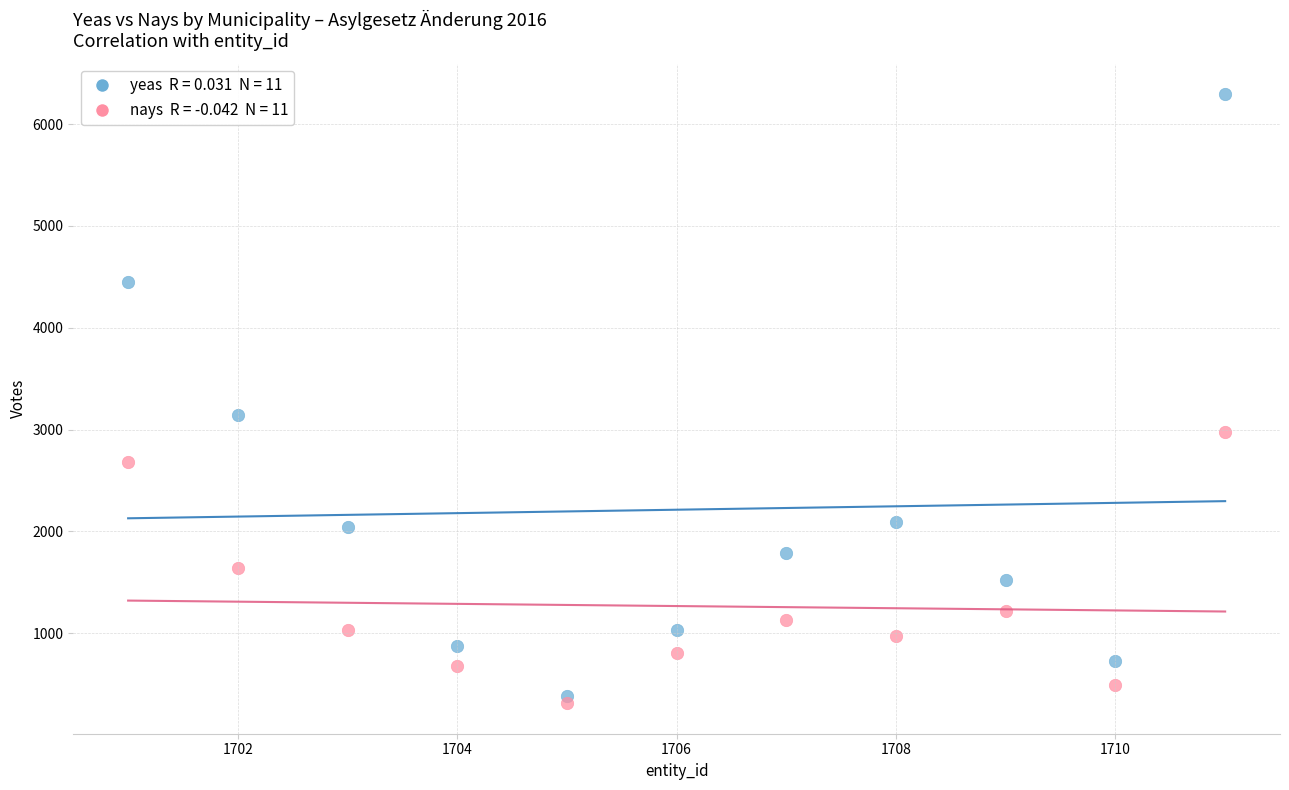

Across all series, what Y value is closest to 3303?

3142